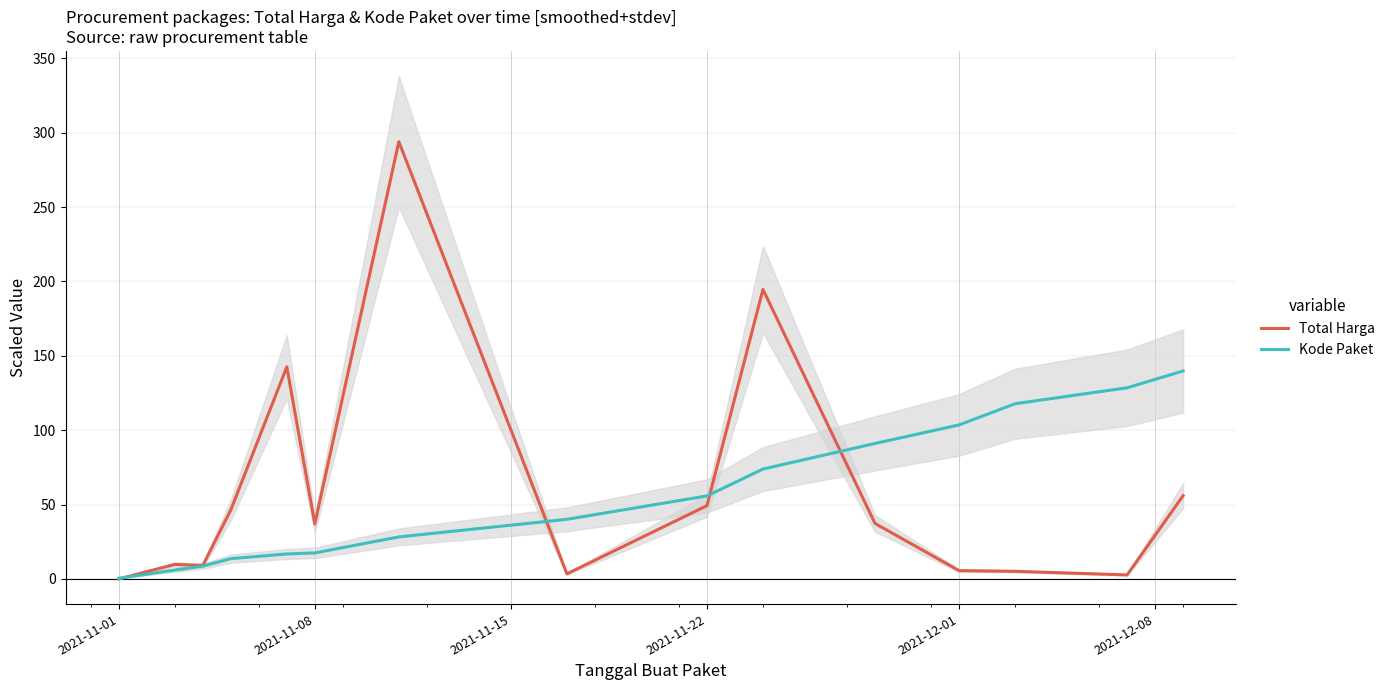

What is the difference between the second highest and minimum values in the Total Harga series?

194.6